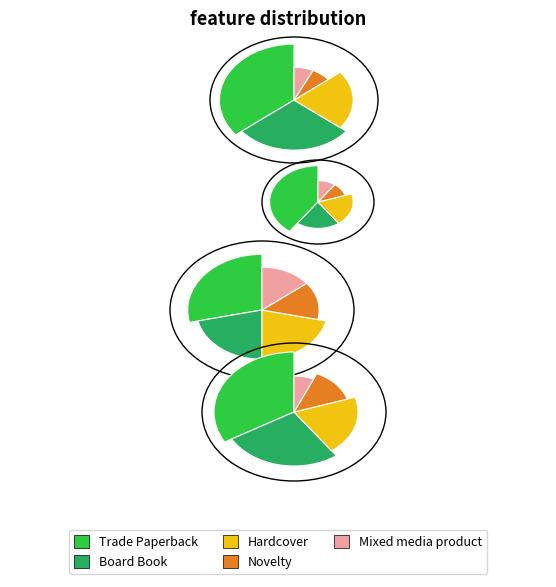

To the nearest percent, what is the combined percentage of Board Book and Hardcover?

50%